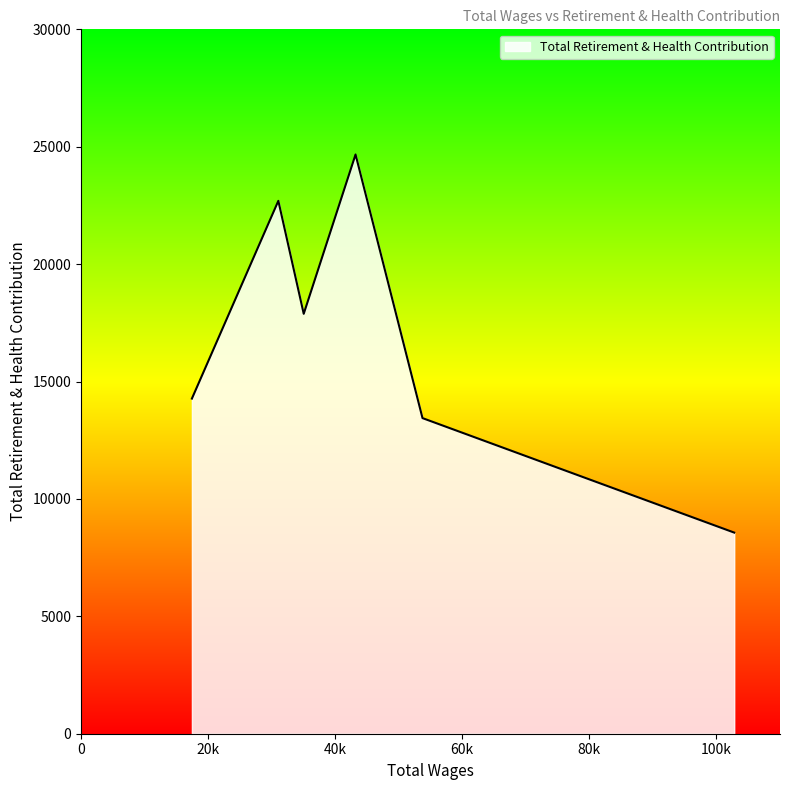

What is the difference between the values at 17449.0 and 102795.0?

5707